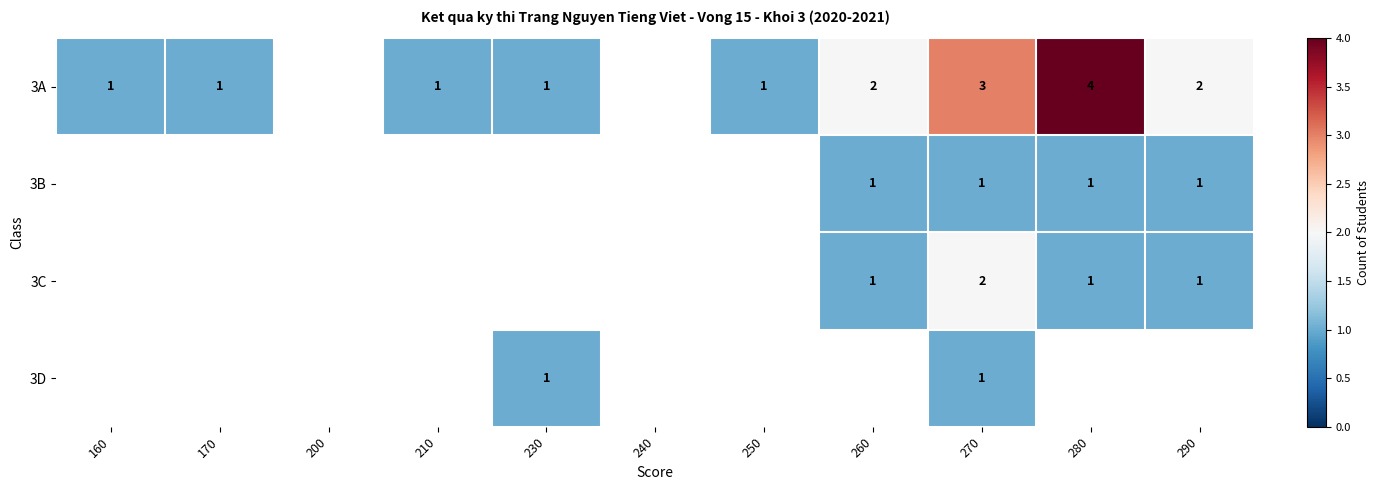

At which category is the sum across all series the highest?

270